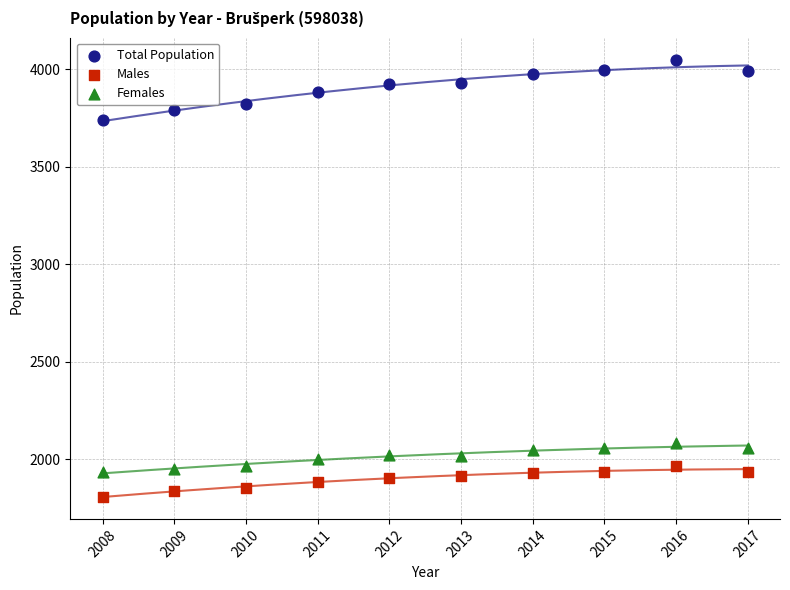

Across all data points, what is the range of Y values (max minus min)?

2242